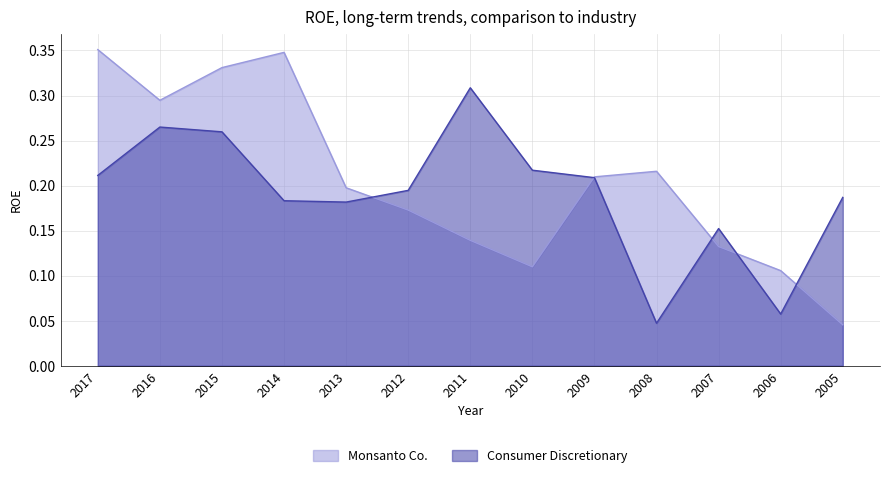

What is the average value of the Monsanto Co. series?

0.2